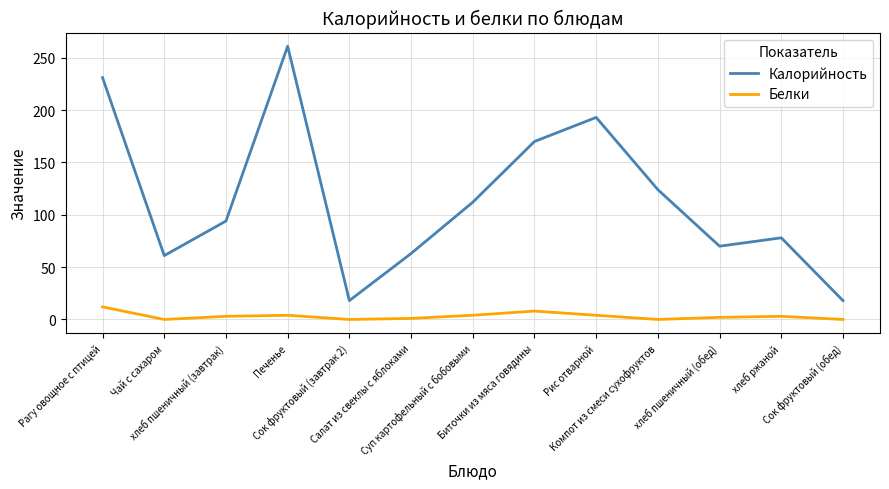

What is the difference between the maximum and minimum values in the Белки series?

12